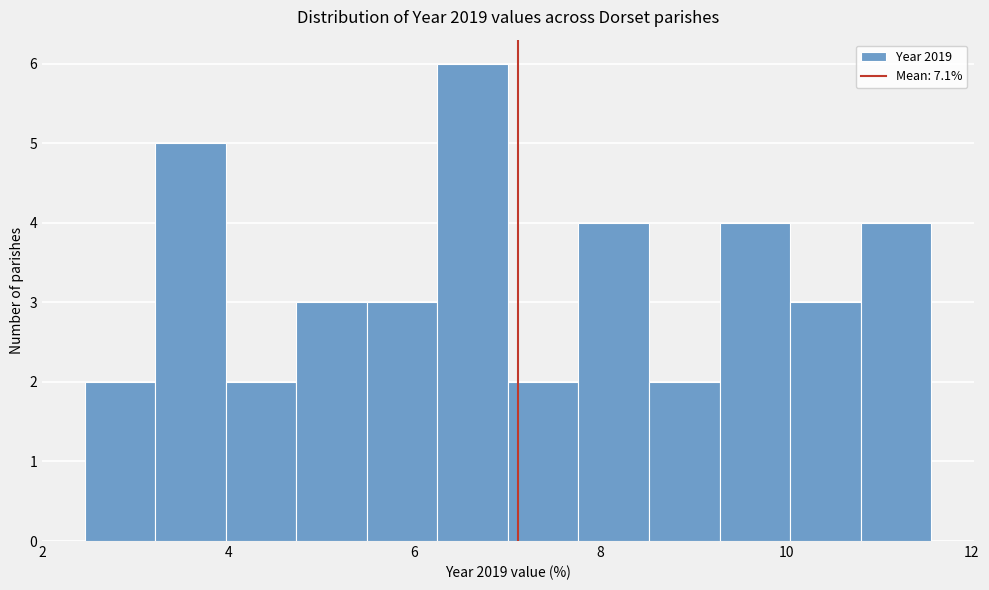

Around what value on the x-axis is the tallest bar? Give the approximate position of its centre, as read against the axis.

6.6